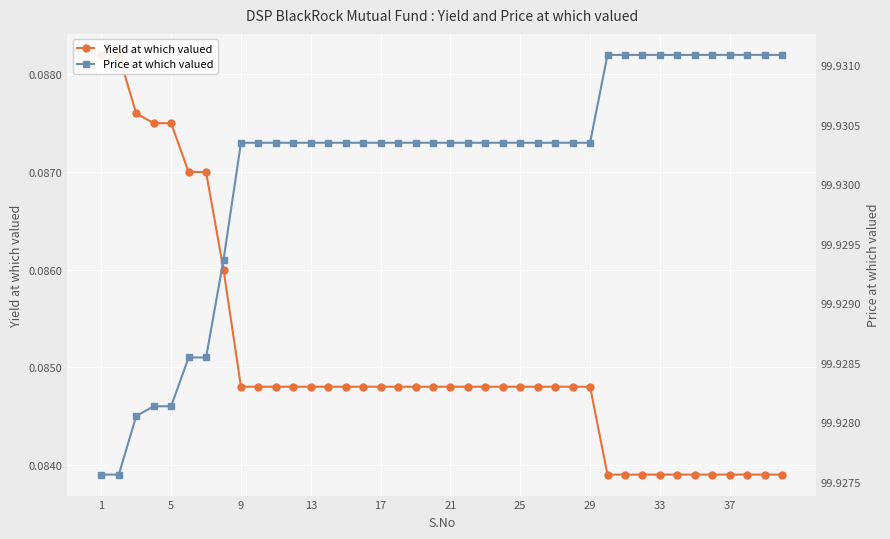

Reading right to left, transcribe all the data shown in this chart.

Yield at which valued: 0.1	0.1	0.1	0.1	0.1	0.1	0.1	0.1	0.1	0.1	0.1	0.1	0.1	0.1	0.1	0.1	0.1	0.1	0.1	0.1	0.1	0.1	0.1	0.1	0.1	0.1	0.1	0.1	0.1	0.1	0.1	0.1	0.1	0.1	0.1	0.1	0.1	0.1	0.1	0.1
Price at which valued: 99.9	99.9	99.9	99.9	99.9	99.9	99.9	99.9	99.9	99.9	99.9	99.9	99.9	99.9	99.9	99.9	99.9	99.9	99.9	99.9	99.9	99.9	99.9	99.9	99.9	99.9	99.9	99.9	99.9	99.9	99.9	99.9	99.9	99.9	99.9	99.9	99.9	99.9	99.9	99.9